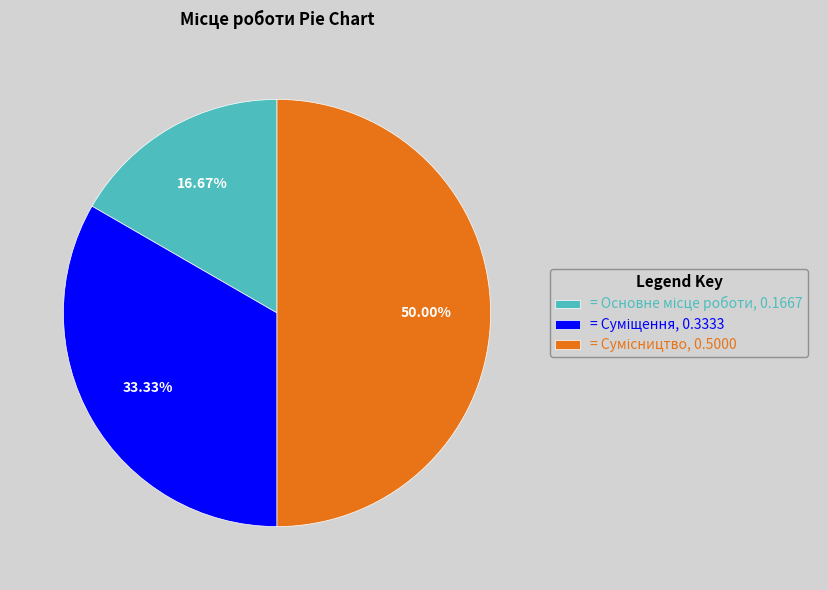

What is the smallest slice in the pie chart?

Основне місце роботи